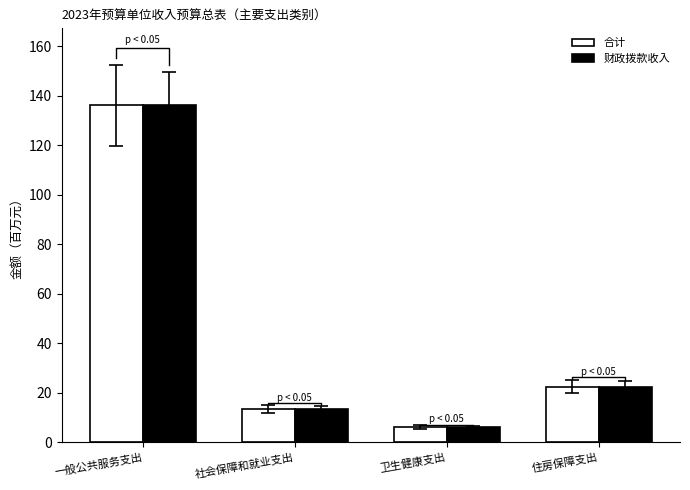

Reading left to right, transcribe all the data shown in this chart.

合计: 136.1	13.6	6.2	22.5
财政拨款收入: 136.1	13.6	6.2	22.5